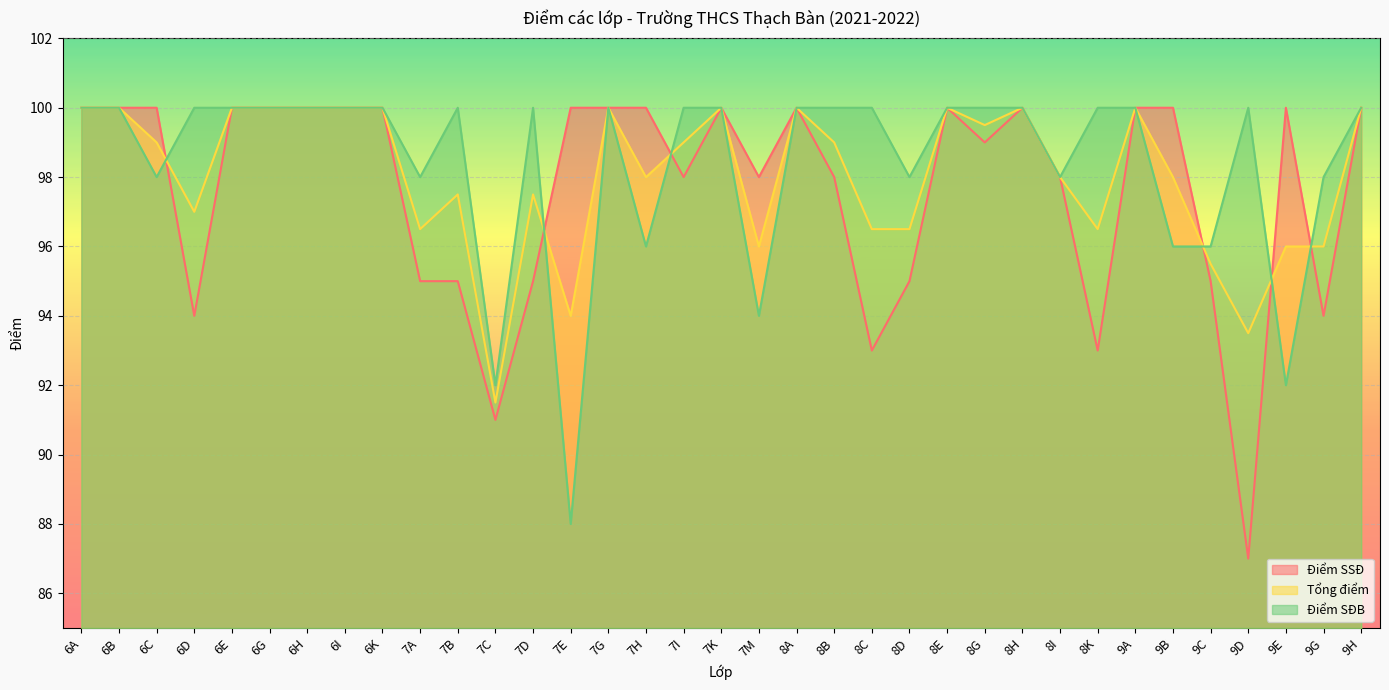

What is the difference between the highest and lowest values at 7I?

2.0